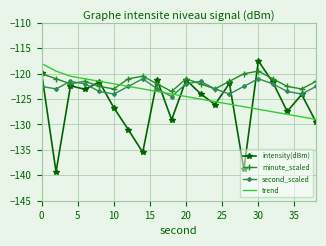

What is the maximum value shown in the chart?

-117.5